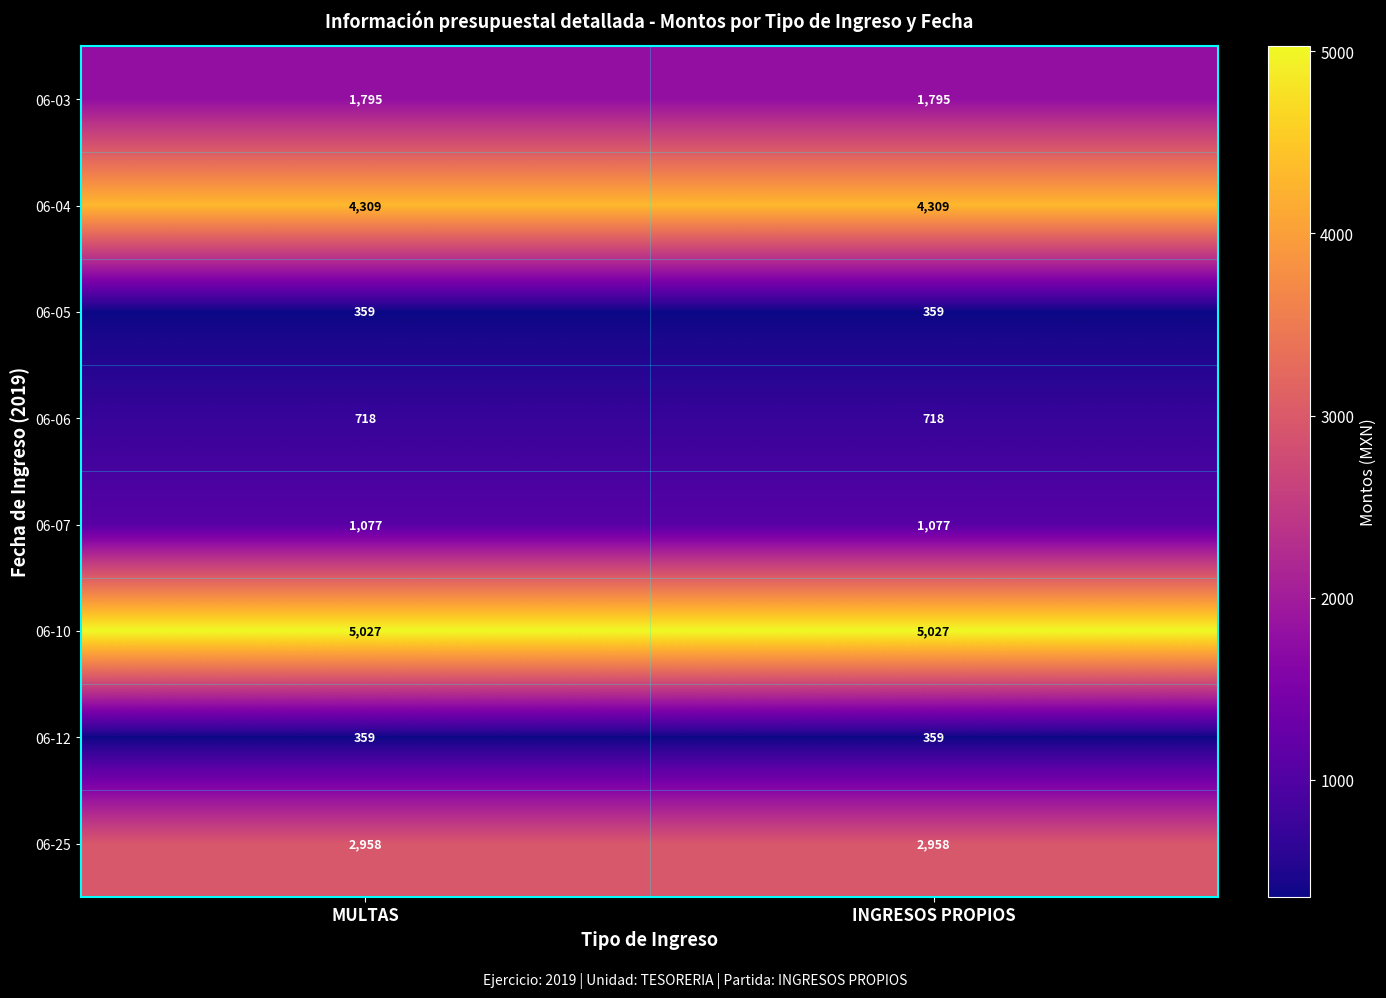

Which series has the largest total across all categories?

06-10